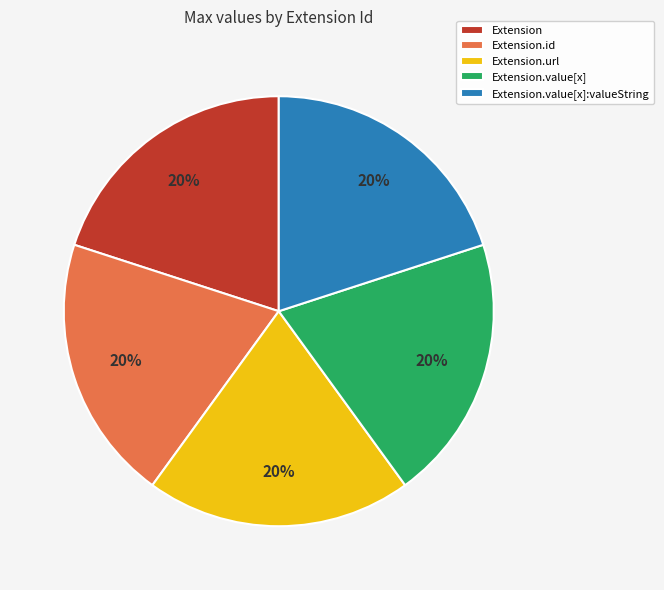

True or false: Extension.id accounts for 20% of the total.

True